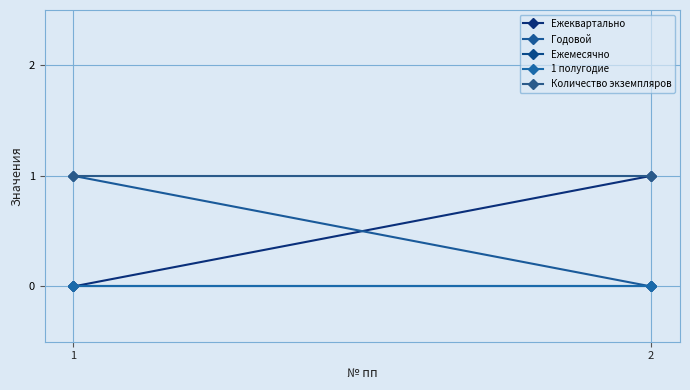

Where is Ежеквартально nearest to the value 0?

1